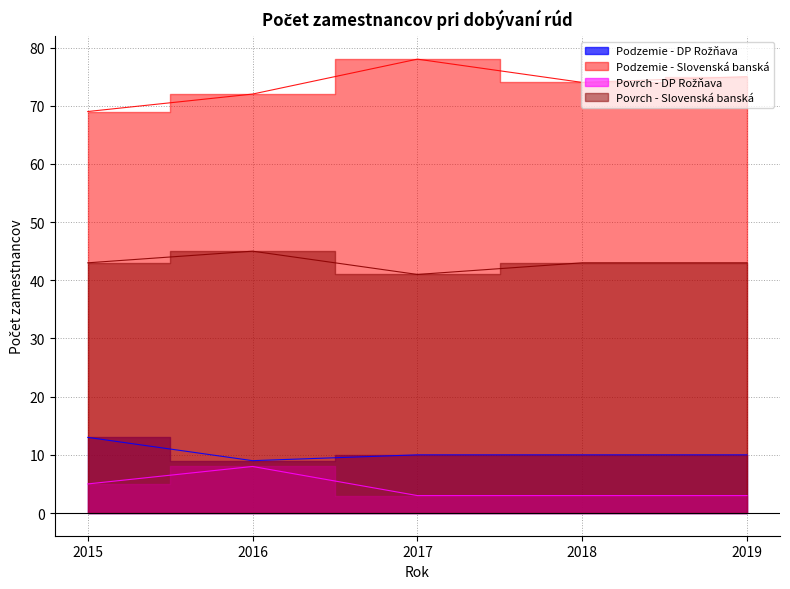

What is the value of the Povrch - Slovenská banská point at the 5th from the left?

43